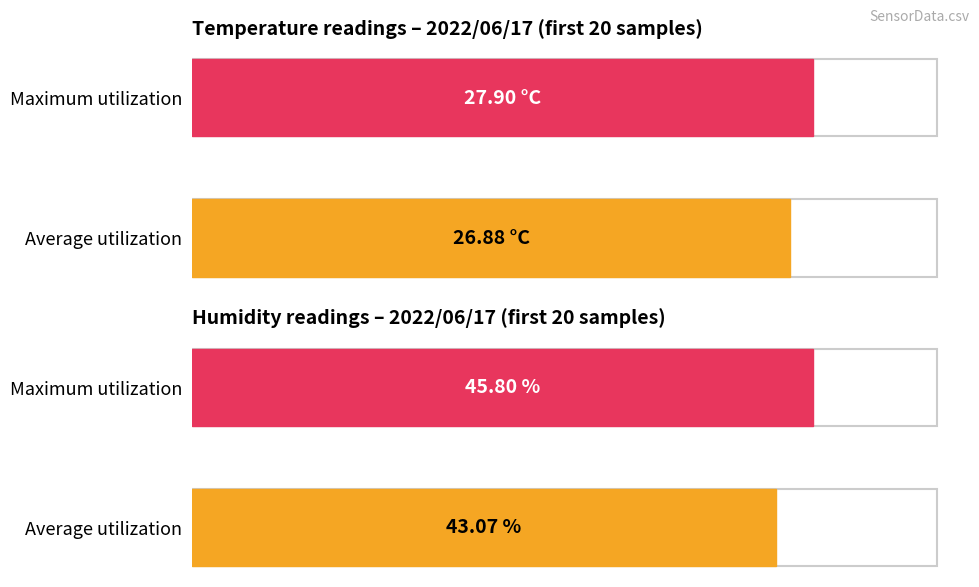

What is the sum of all Temp values?

537.6